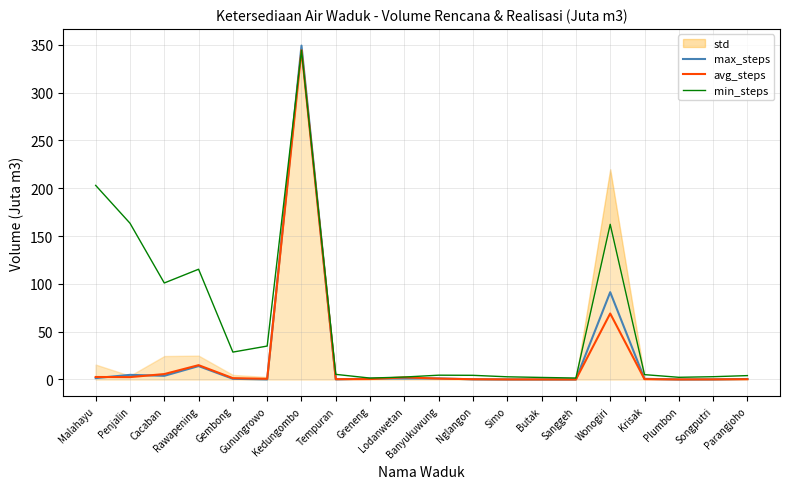

What is the average value of the min_steps series?

59.6